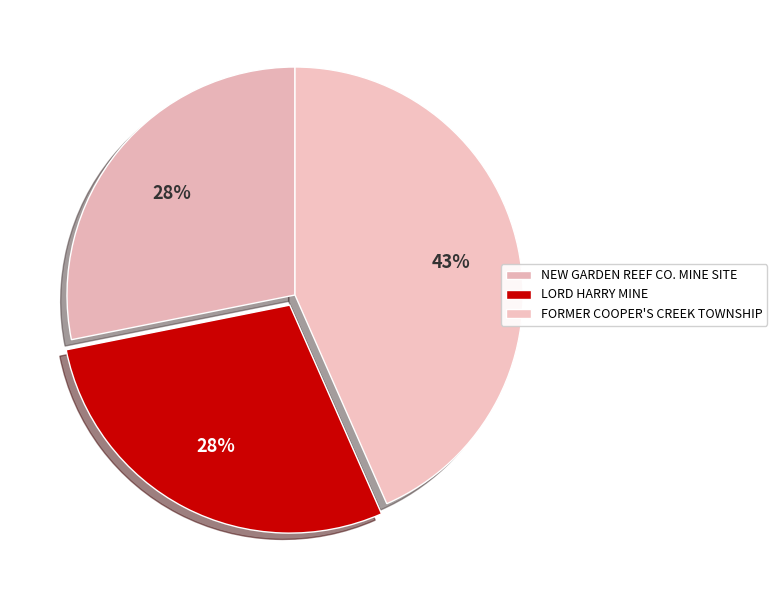

Is it true that LORD HARRY MINE is 19% of the pie?

False